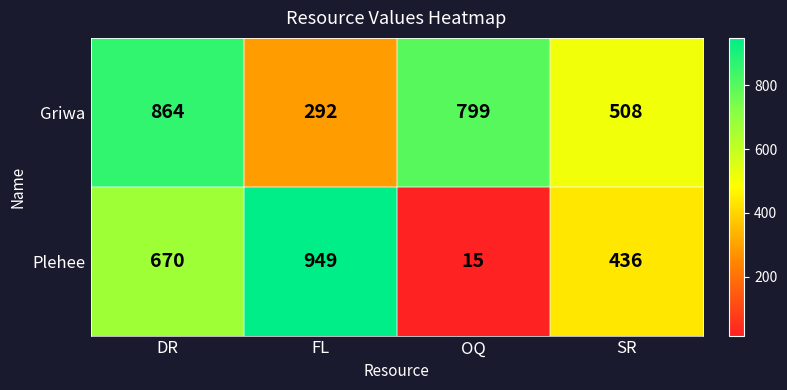

List the series in order of their overall mean, highest first.

Griwa, Plehee